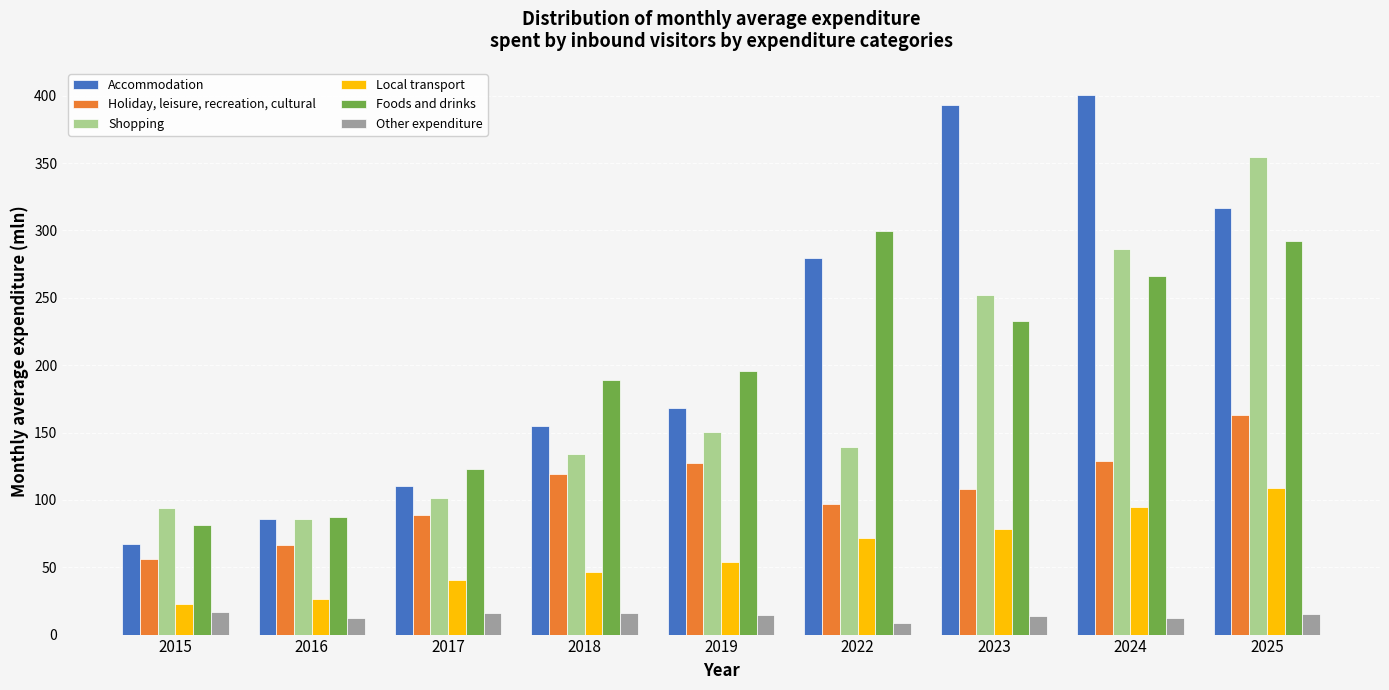

At which label does Accommodation reach its minimum?

2015